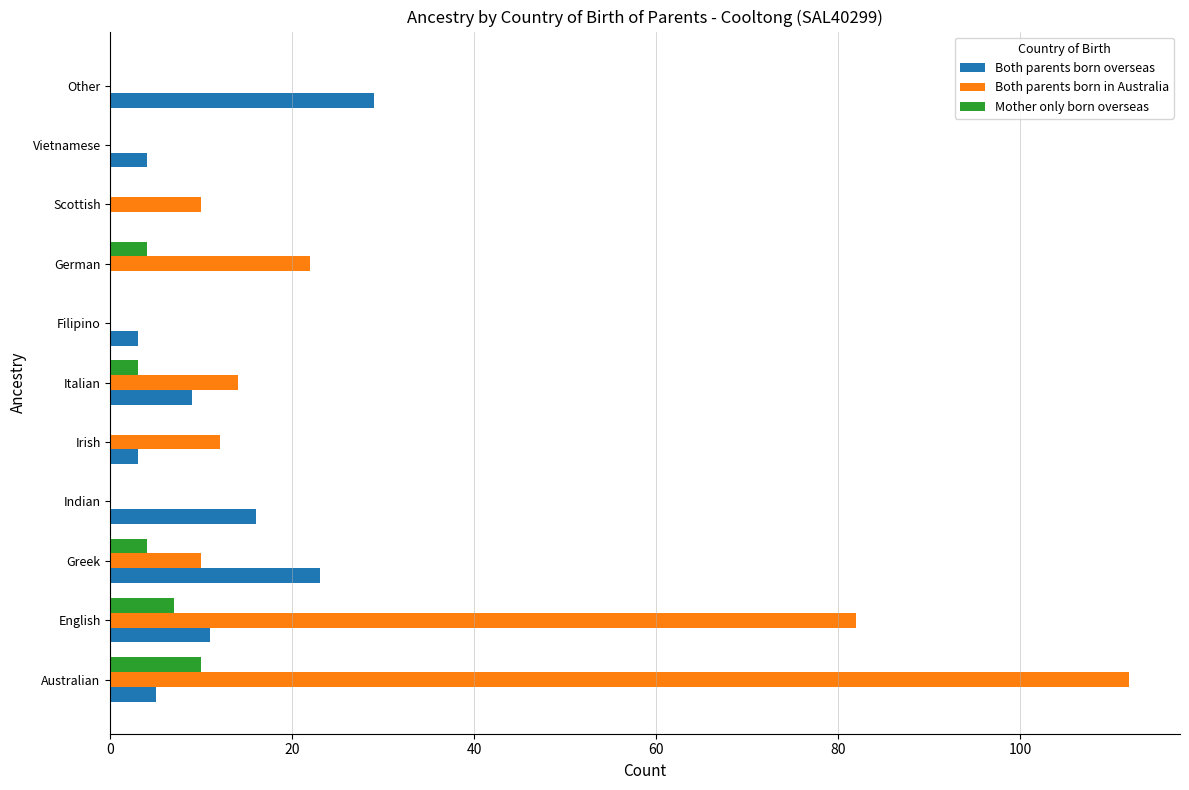

Is the value of Both parents born overseas at Italian greater than the value of Both parents born in Australia at German?

No